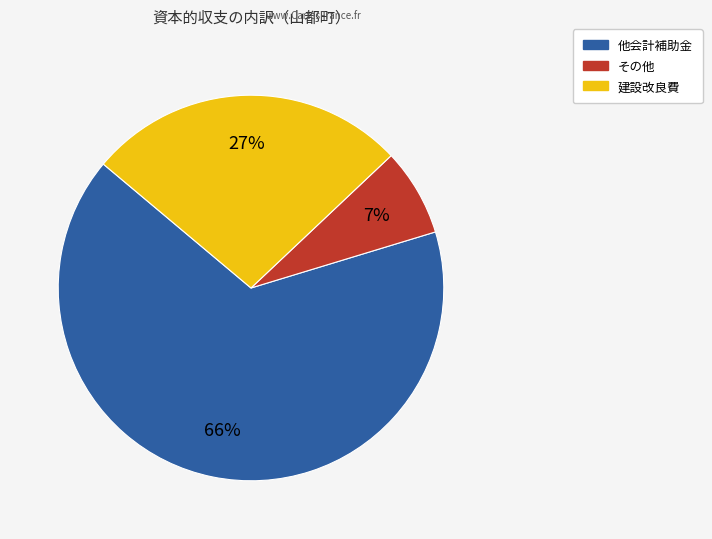

To the nearest percent, what is the average slice percentage?

33%